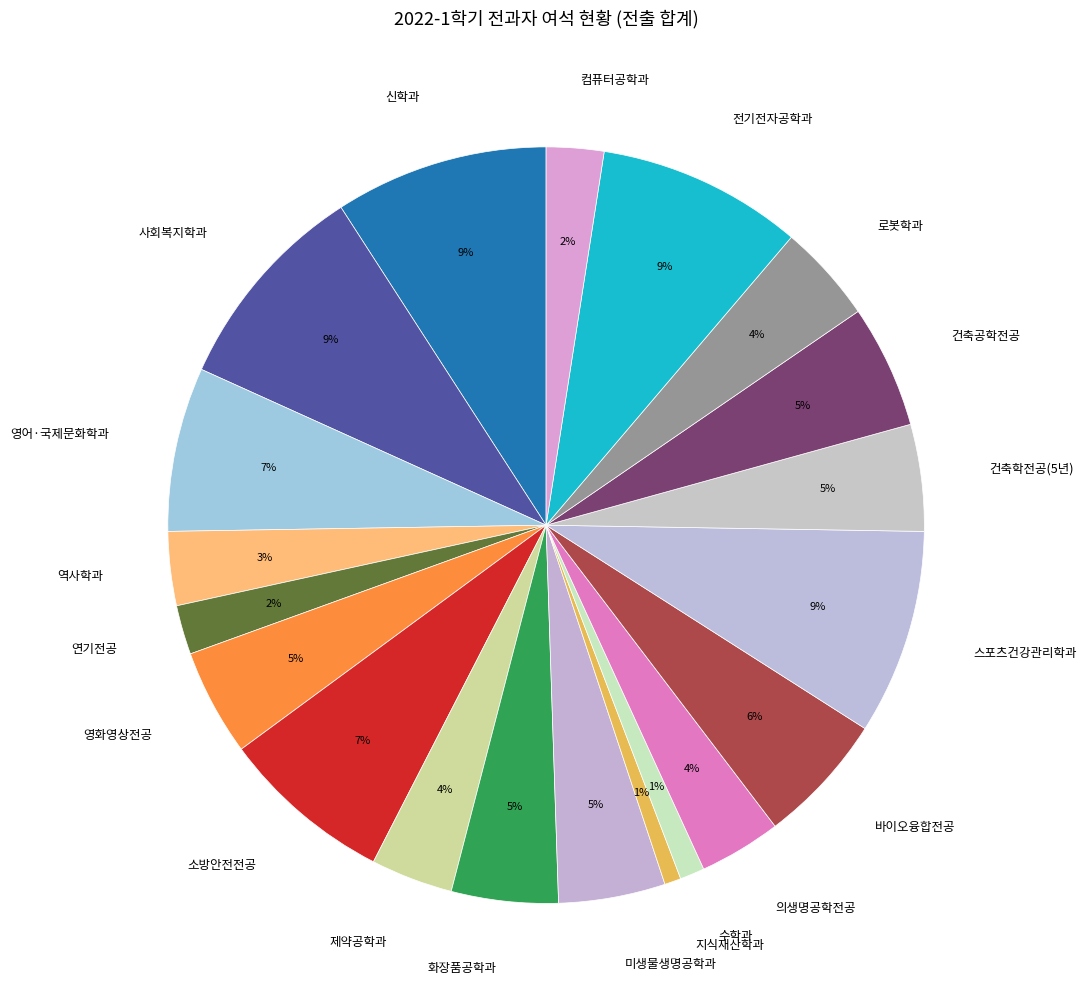

Is there any slice that represents more than half of the pie?

No